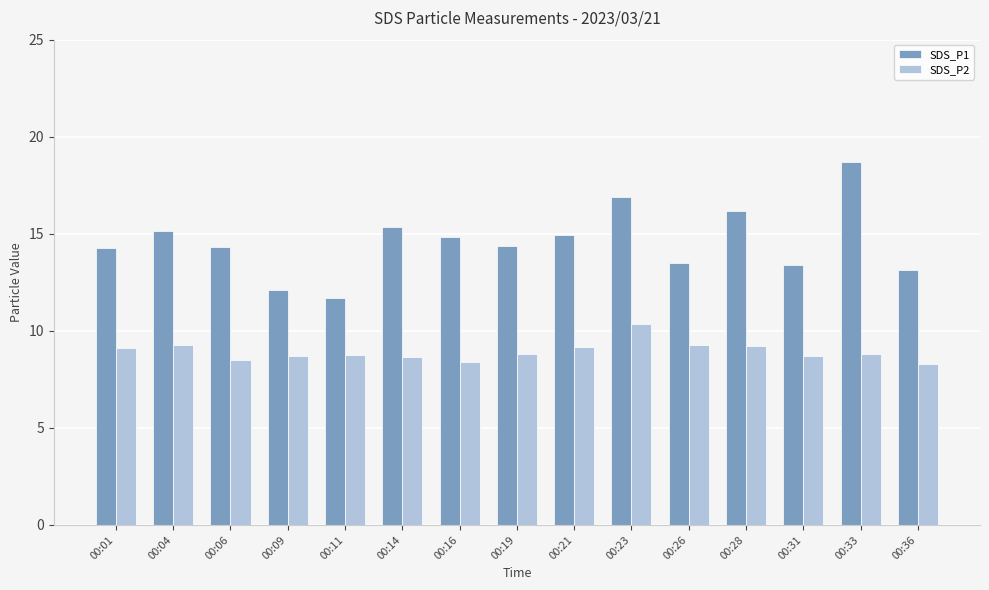

Between 00:06 and 00:09, which series saw the biggest shift?

SDS_P1